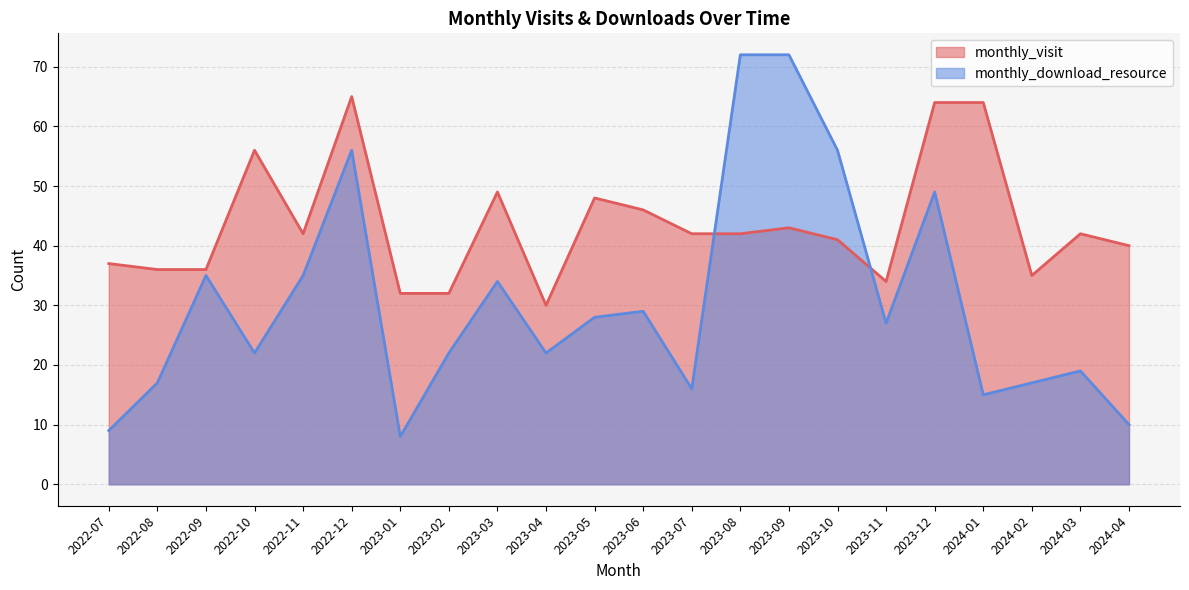

The value of monthly_download_resource at 2023-07 is 16. True or false?

True